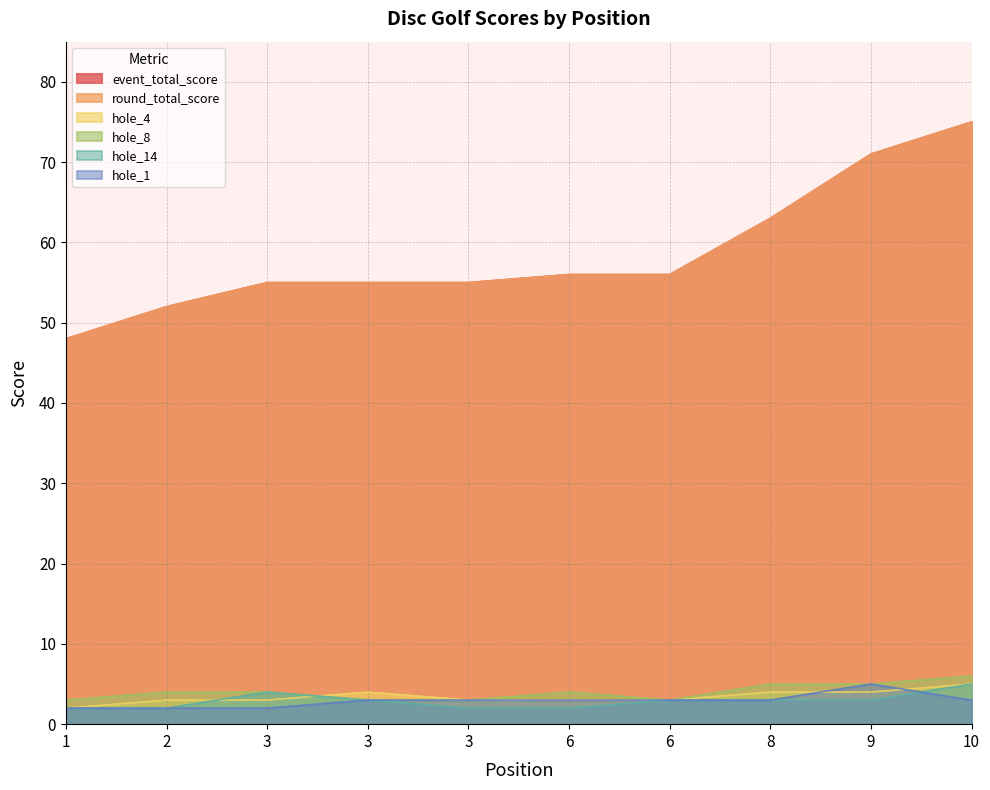

Rank the series at 1 from lowest to highest value.

hole_4, hole_14, hole_1, hole_8, event_total_score, round_total_score